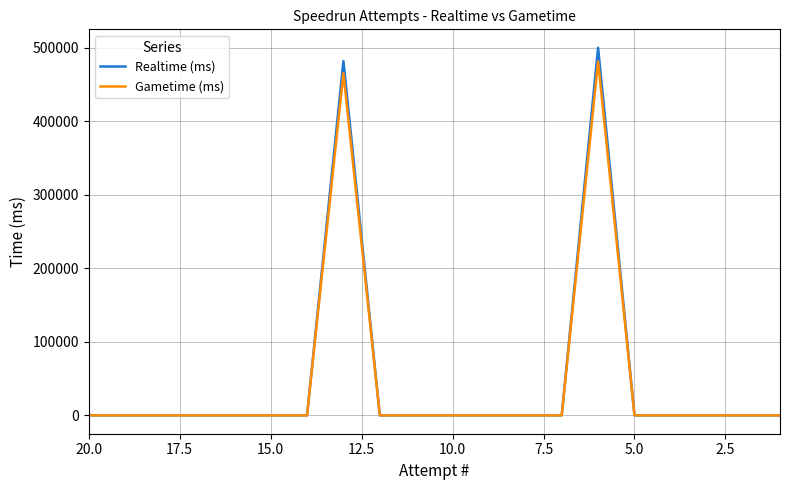

What is the difference between the second highest and minimum values in the Gametime (ms) series?

465300